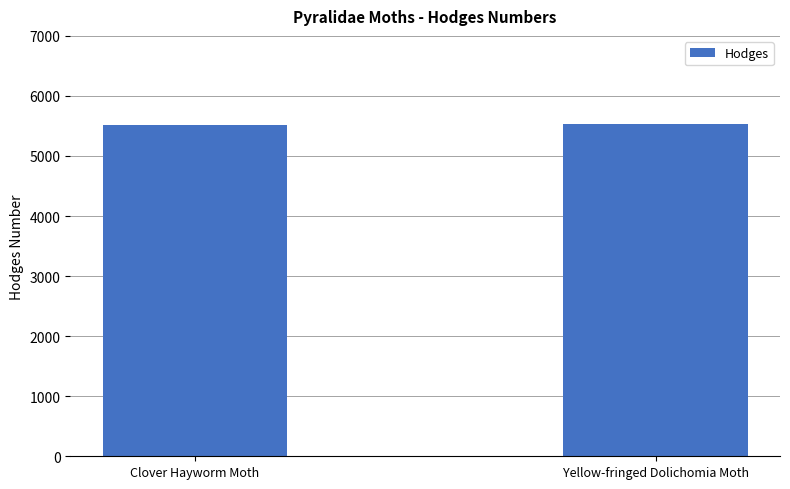

What is the sum of the values at Yellow-fringed Dolichomia Moth and Clover Hayworm Moth?

11057